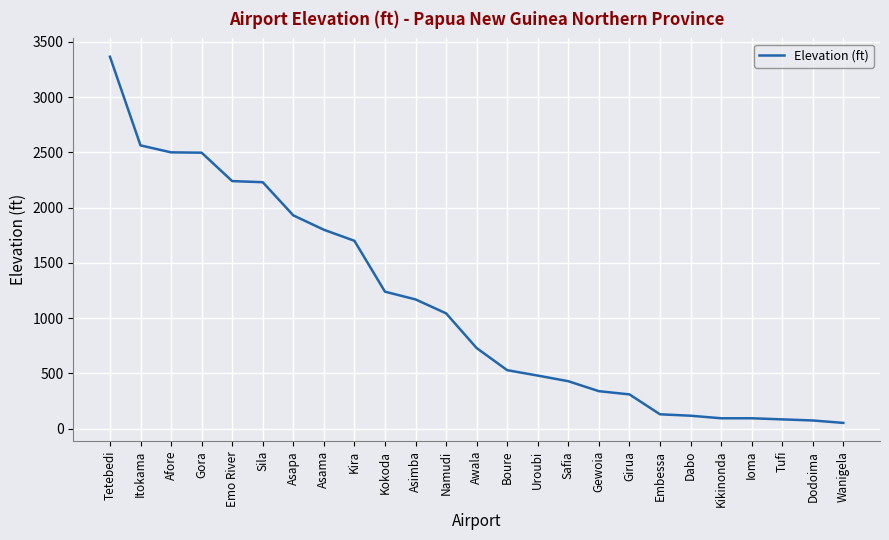

The value at Kikinonda is 95. True or false?

True